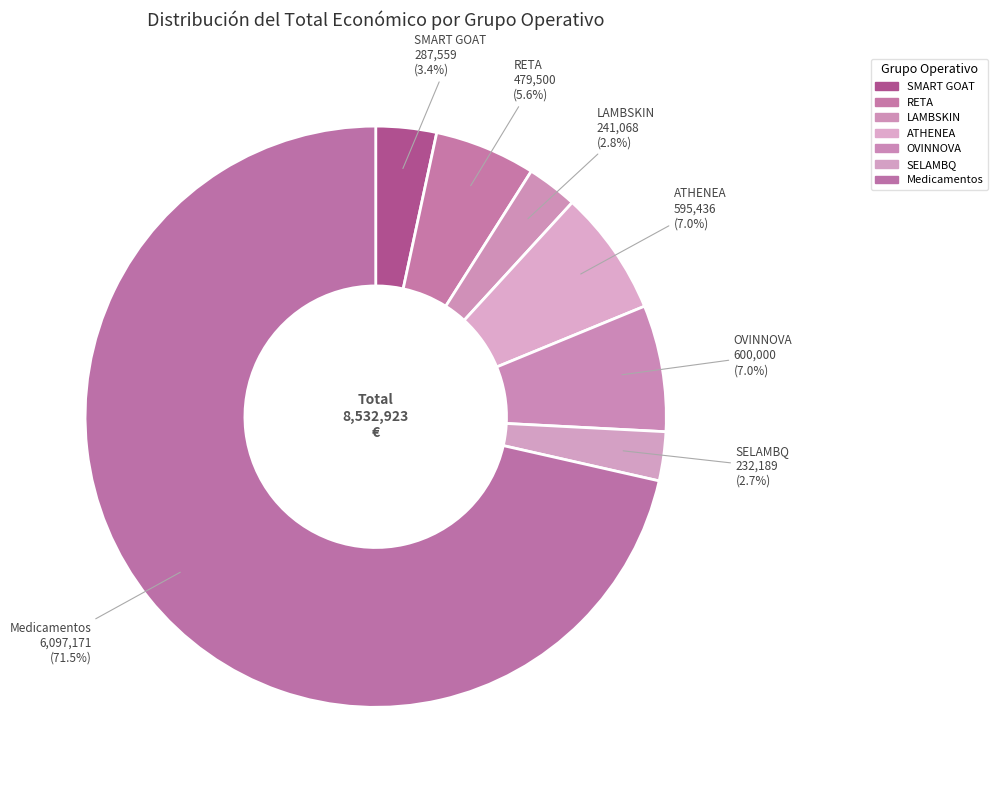

Does Medicamentos account for over 50% of the chart?

Yes